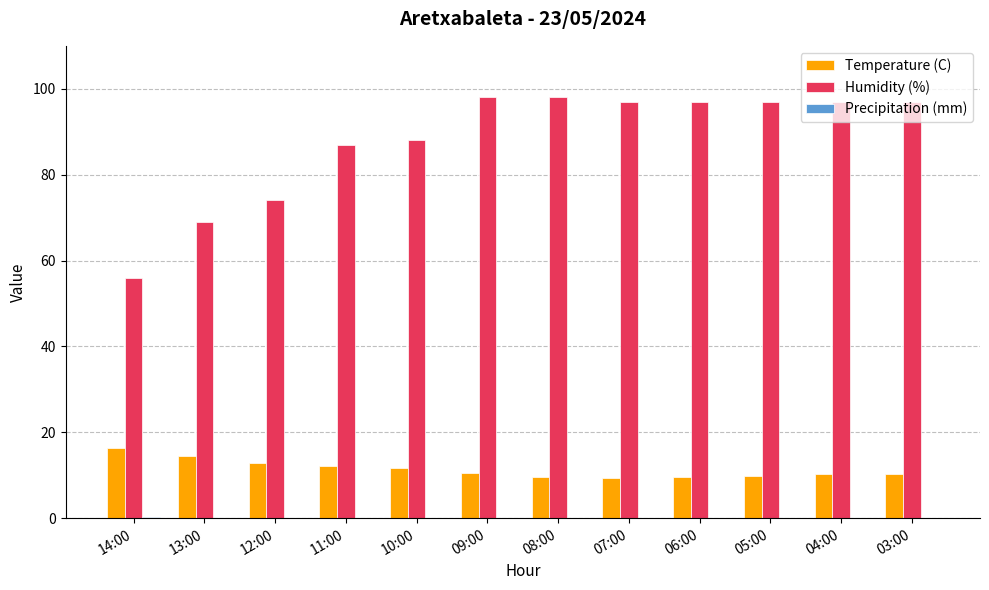

What is the highest value of the Temperature (C) series?

16.3